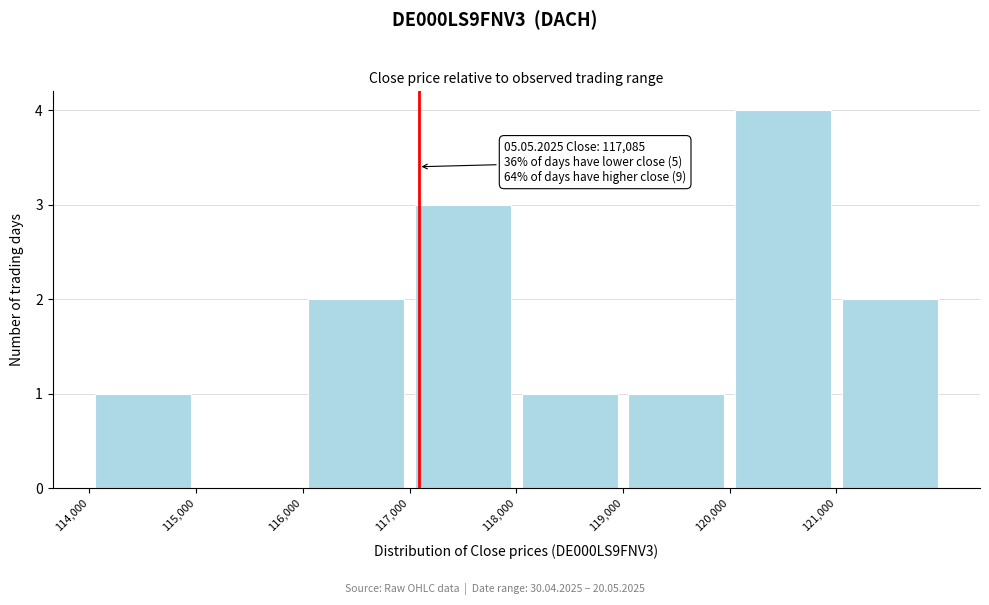

Over which range of the x-axis is the bar tallest?

120000 to 121000